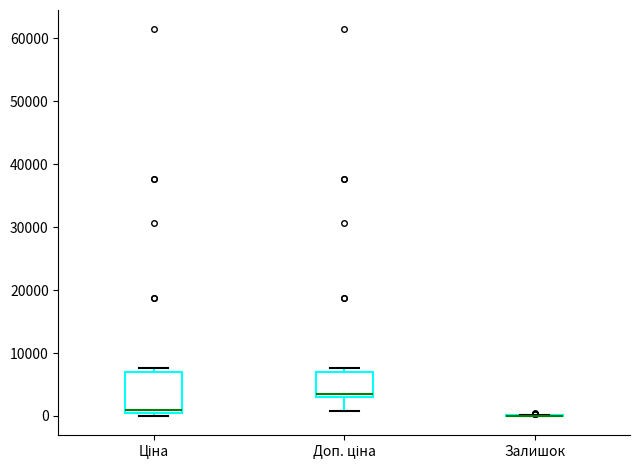

Where is the upper edge of the box for Доп. ціна on the y-axis? The values are not printed on the chart, so give them approximately, as read against the axis.

7000